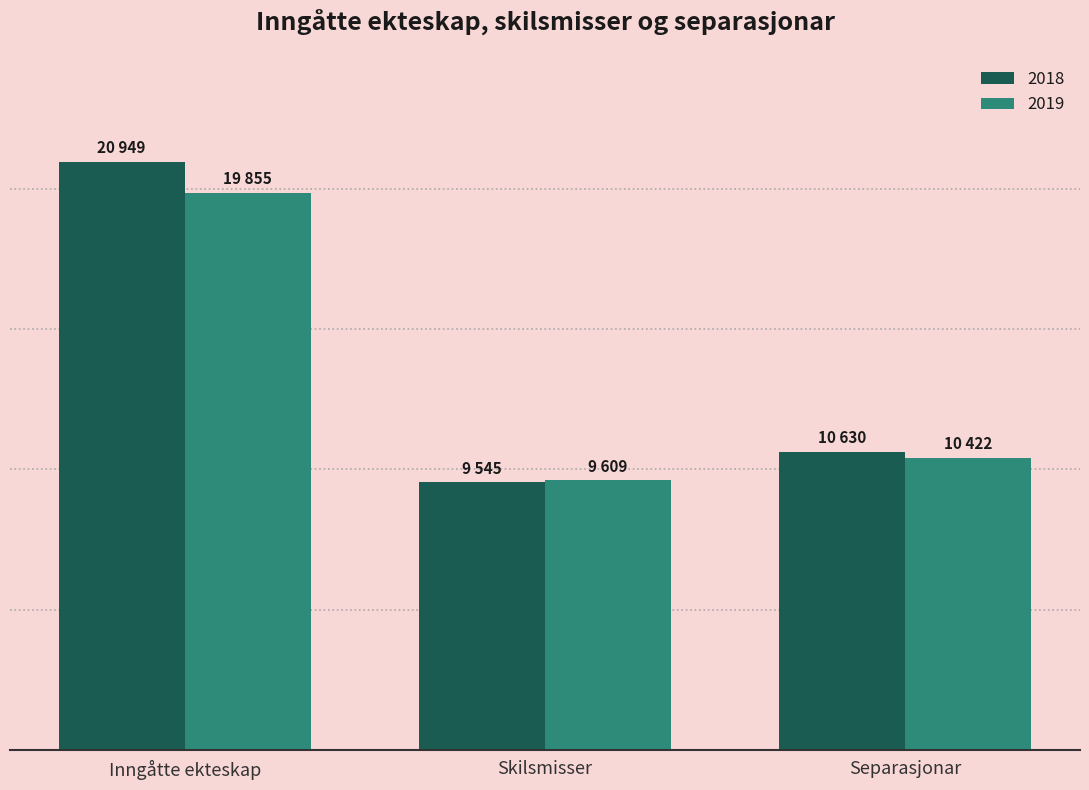

What are all the series names shown in the legend?

2018, 2019